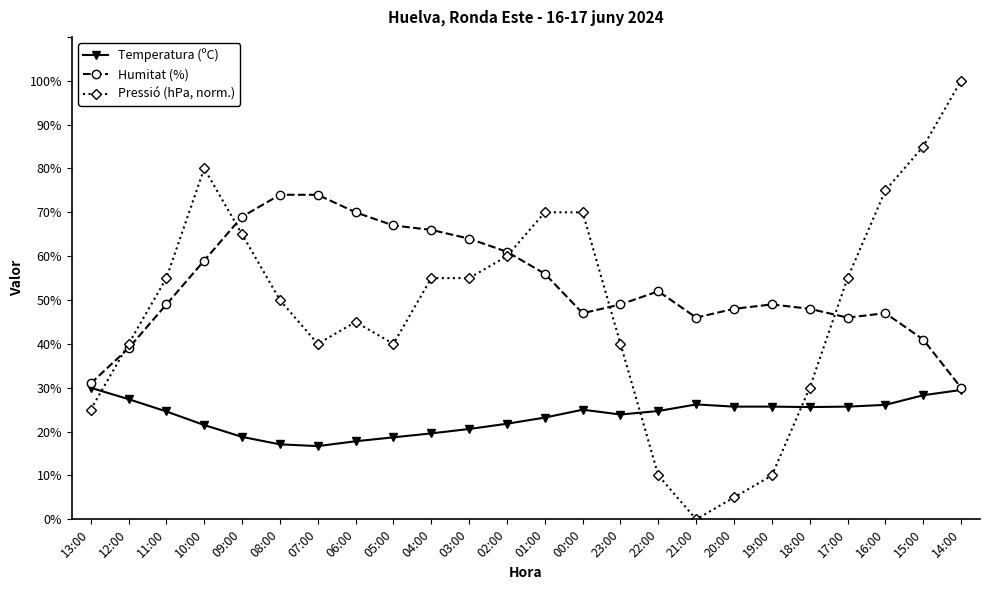

What is the sum of all Humitat (%) values?

1282.0